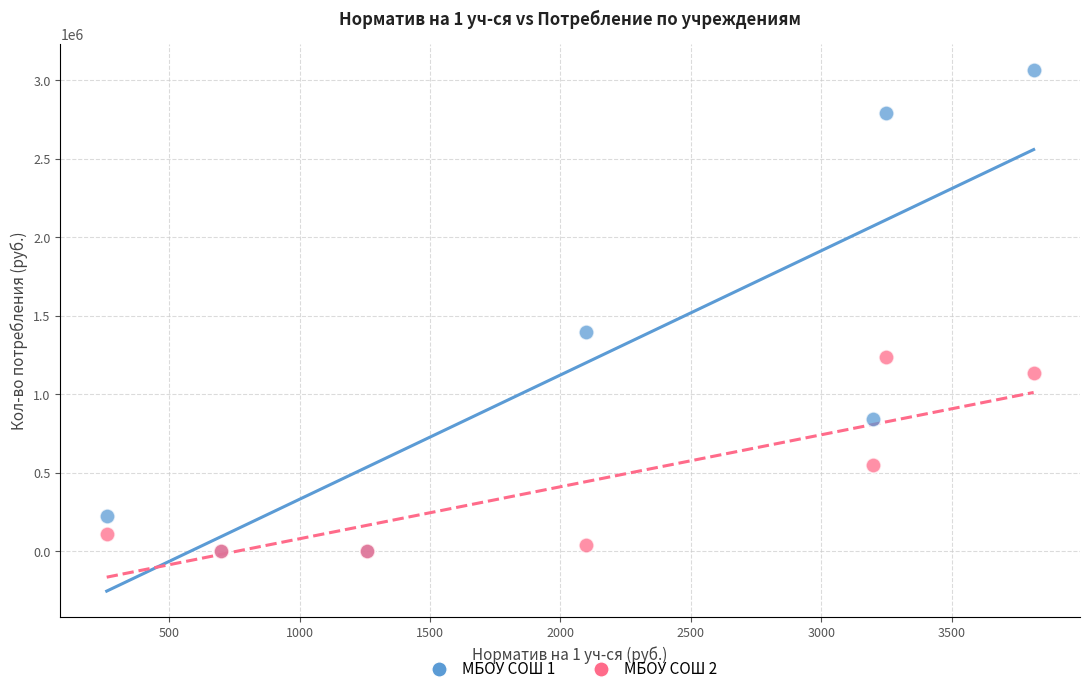

Which series reaches the maximum Y coordinate?

МБОУ СОШ 1